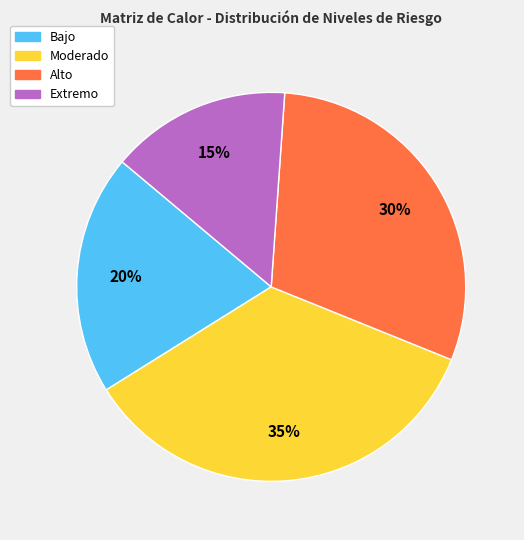

The Bajo slice represents 20% of the pie. True or false?

True